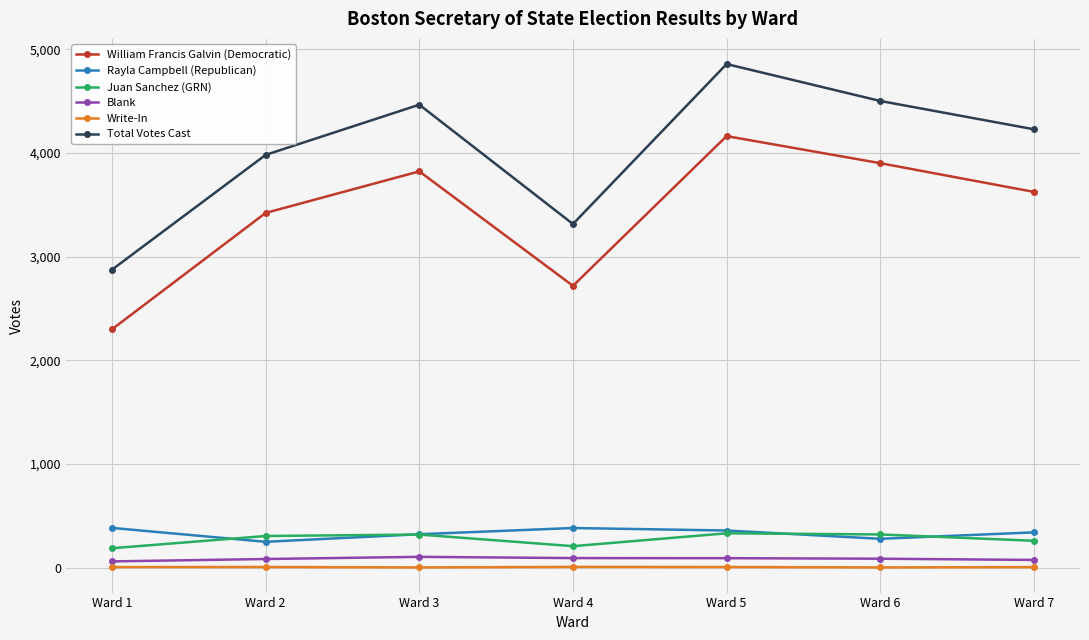

The Blank series shows 104 at Ward 3. True or false?

True